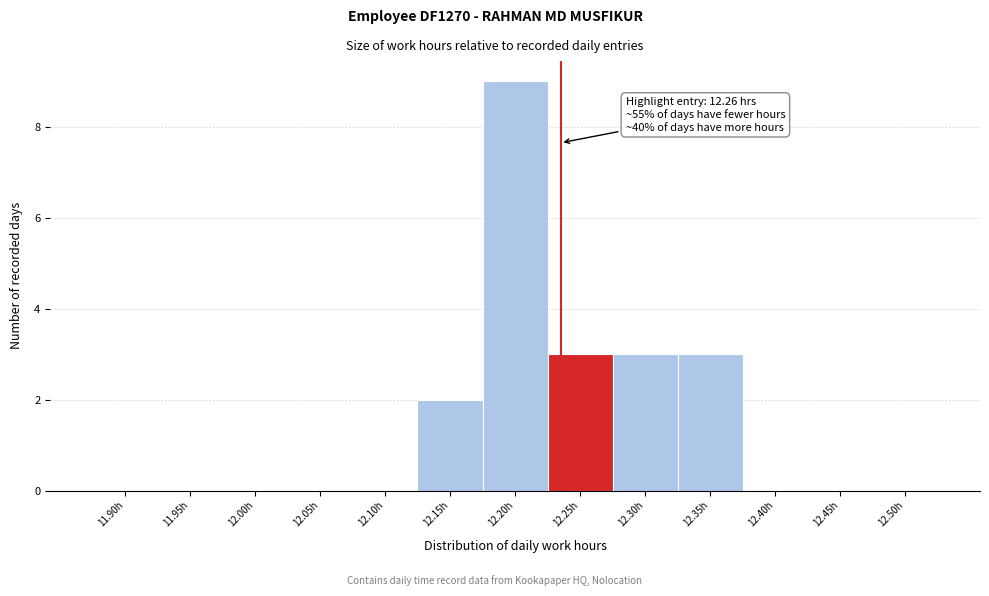

Reading left to right, what are all the values shown in this chart?

11.90h=0	11.95h=0	12.00h=0	12.05h=0	12.10h=0	12.15h=2	12.20h=9	12.25h=3	12.30h=3	12.35h=3	12.40h=0	12.45h=0	12.50h=0